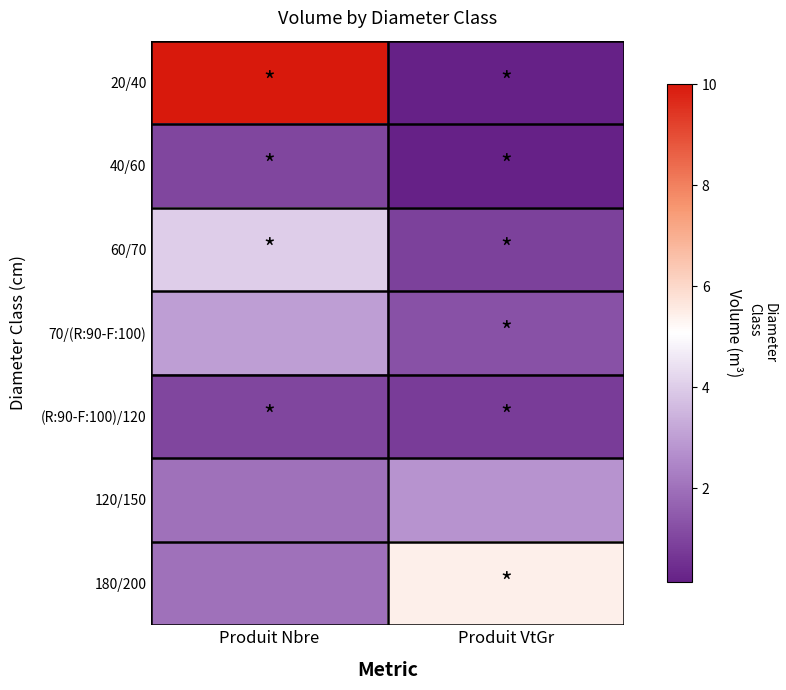

Which has a higher value, Produit Nbre or Produit VtGr?

Produit Nbre